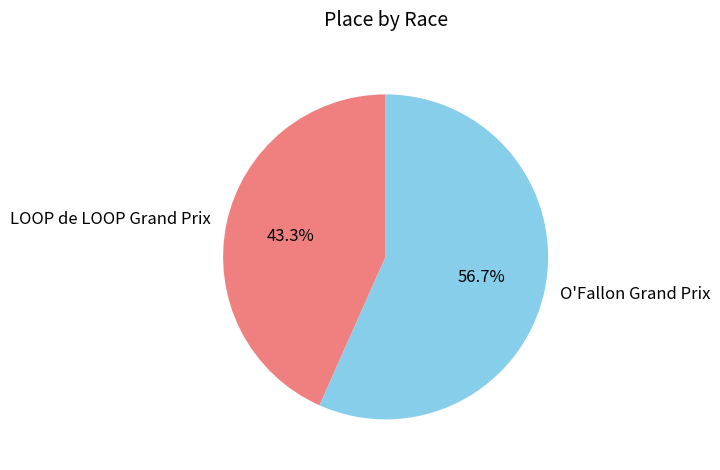

Do LOOP de LOOP Grand Prix and O'Fallon Grand Prix together represent more than half of the pie?

Yes